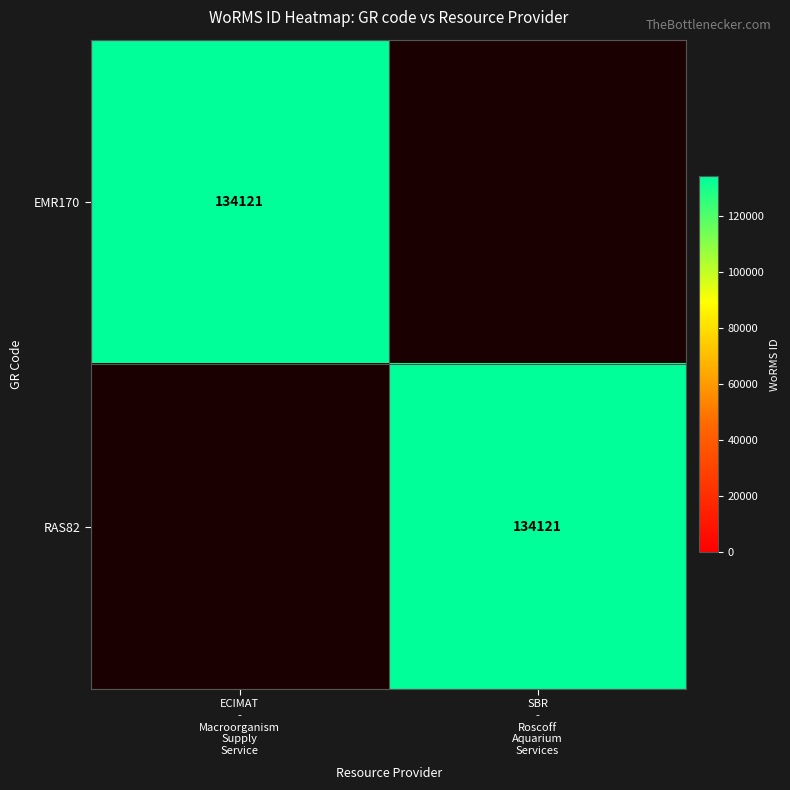

Is it true that EMR170 equals 82915 at SBR - Roscoff Aquarium Services?

False